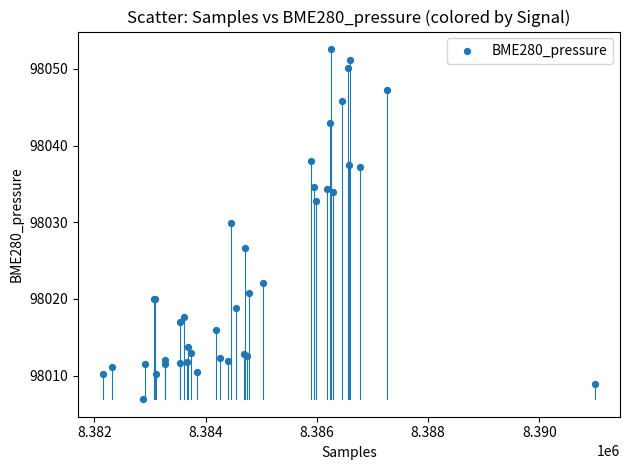

What Y value in the scatter plot is closest to 98029?

98029.8